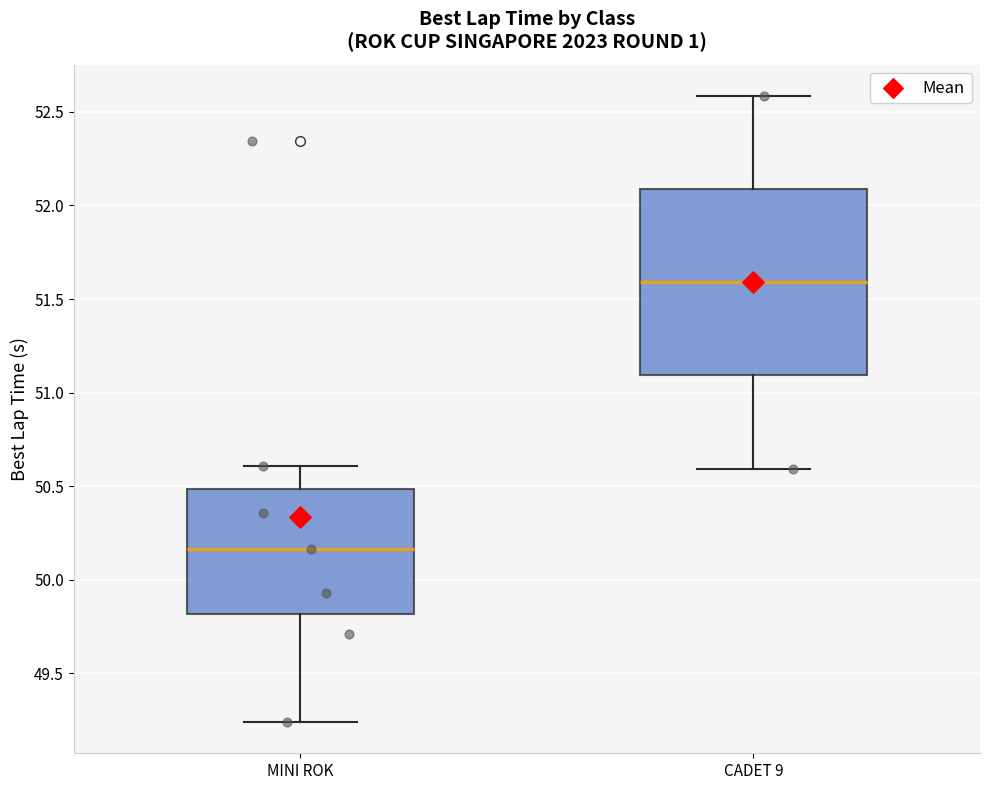

Reading left to right, read every box against the y-axis: the position of its median line, the range the box covers, and the ends of its whiskers. The values are not printed on the chart, so give them approximately, as read against the axis.

MINI ROK: median 50.15, box 49.80 to 50.50, whiskers 49.25 to 50.60
CADET 9: median 51.60, box 51.10 to 52.10, whiskers 50.60 to 52.60